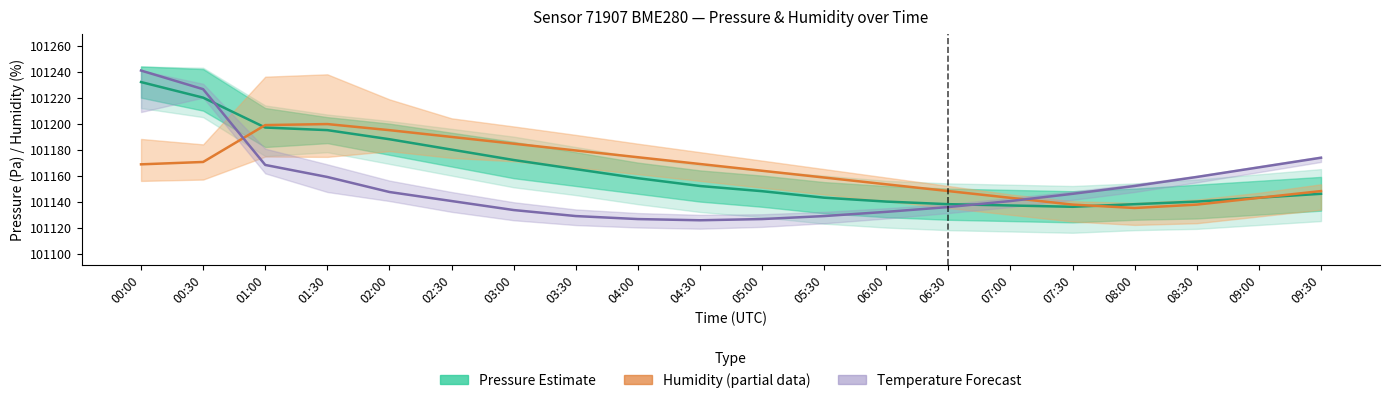

At 07:00, list the series in order from smallest to largest.

Pressure Estimate, Temperature Forecast, Humidity Estimate (partial)